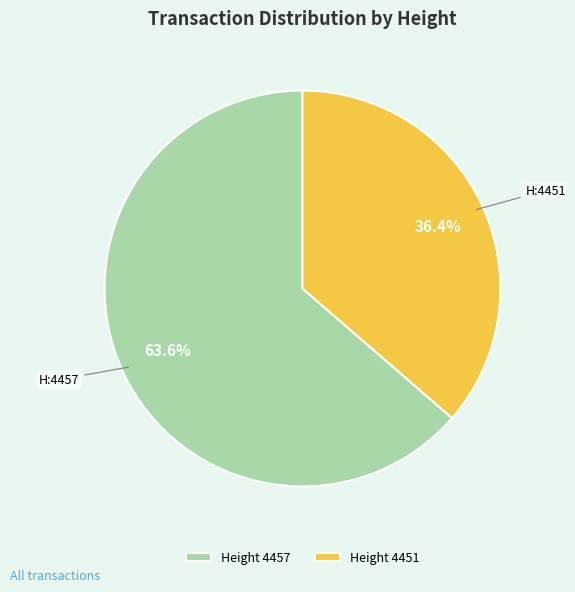

Rank the categories by value from lowest to highest.

Height 4451, Height 4457